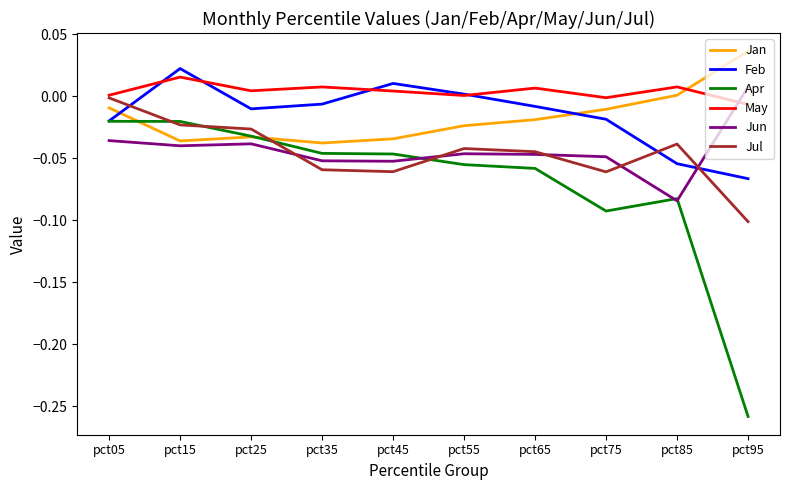

Which series has the widest spread of values?

Apr